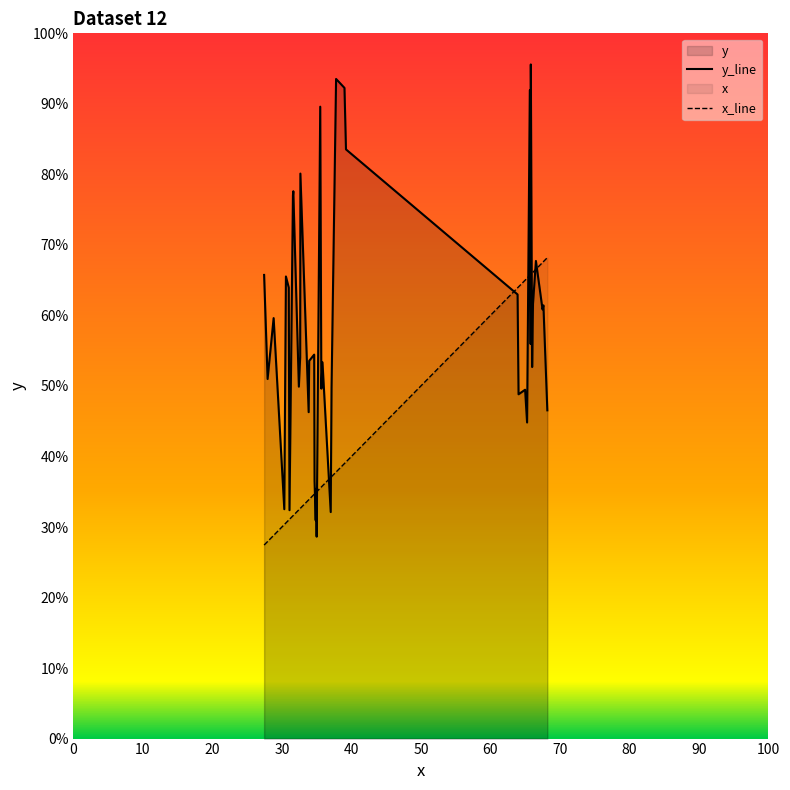

Reading left to right, transcribe all the data shown in this chart.

x: 0=65.8	1=65.7	2=39.0	3=37.8	4=35.5	5=39.2	6=31.6	7=32.7	8=31.6	9=31.0	10=27.4	11=30.6	12=28.8	13=27.9	14=33.8	15=32.6	16=32.4	17=35.8	18=37.1	19=34.6	20=35.7	21=65.0	22=66.1	23=65.8	24=67.5	25=67.6	26=63.9	27=66.5	28=64.1	29=68.2	30=65.3	31=35.0	32=33.9	33=66.0	34=37.0	35=34.7	36=34.9	37=31.1	38=34.9	39=30.3
y: 0=95.6	1=91.9	2=92.3	3=93.5	4=89.6	5=83.5	6=77.0	7=80.1	8=77.6	9=63.9	10=65.7	11=65.5	12=59.6	13=51.0	14=46.3	15=54.1	16=49.9	17=53.4	18=49.7	19=54.4	20=49.6	21=49.5	22=61.6	23=55.9	24=60.9	25=61.4	26=63.0	27=67.7	28=48.8	29=46.5	30=44.8	31=28.6	32=53.6	33=52.7	34=32.1	35=36.5	36=30.9	37=32.4	38=35.4	39=32.5